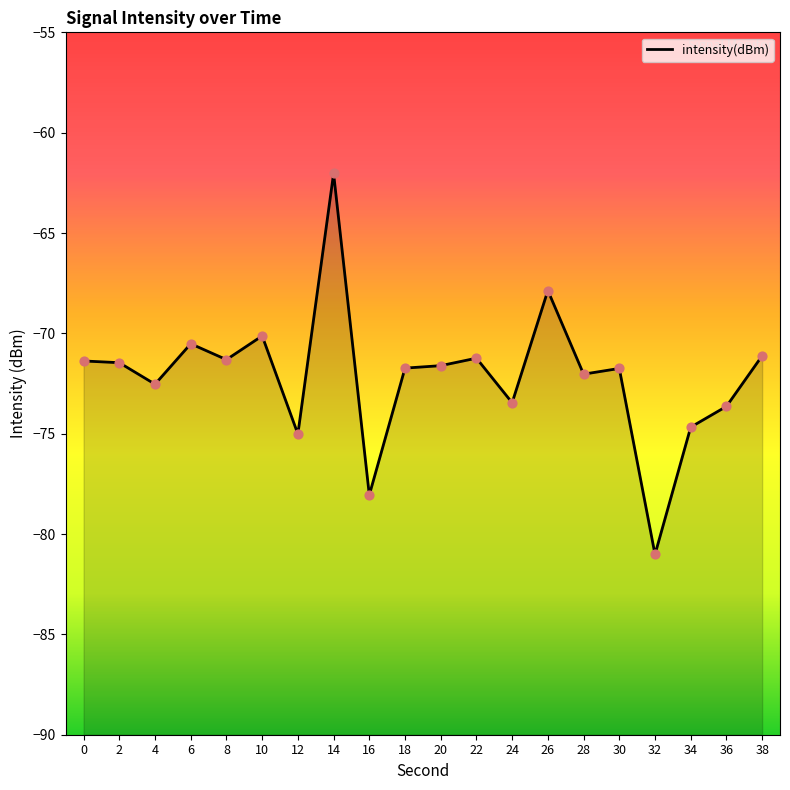

What is the change in value from 34 to 36?

+1.0